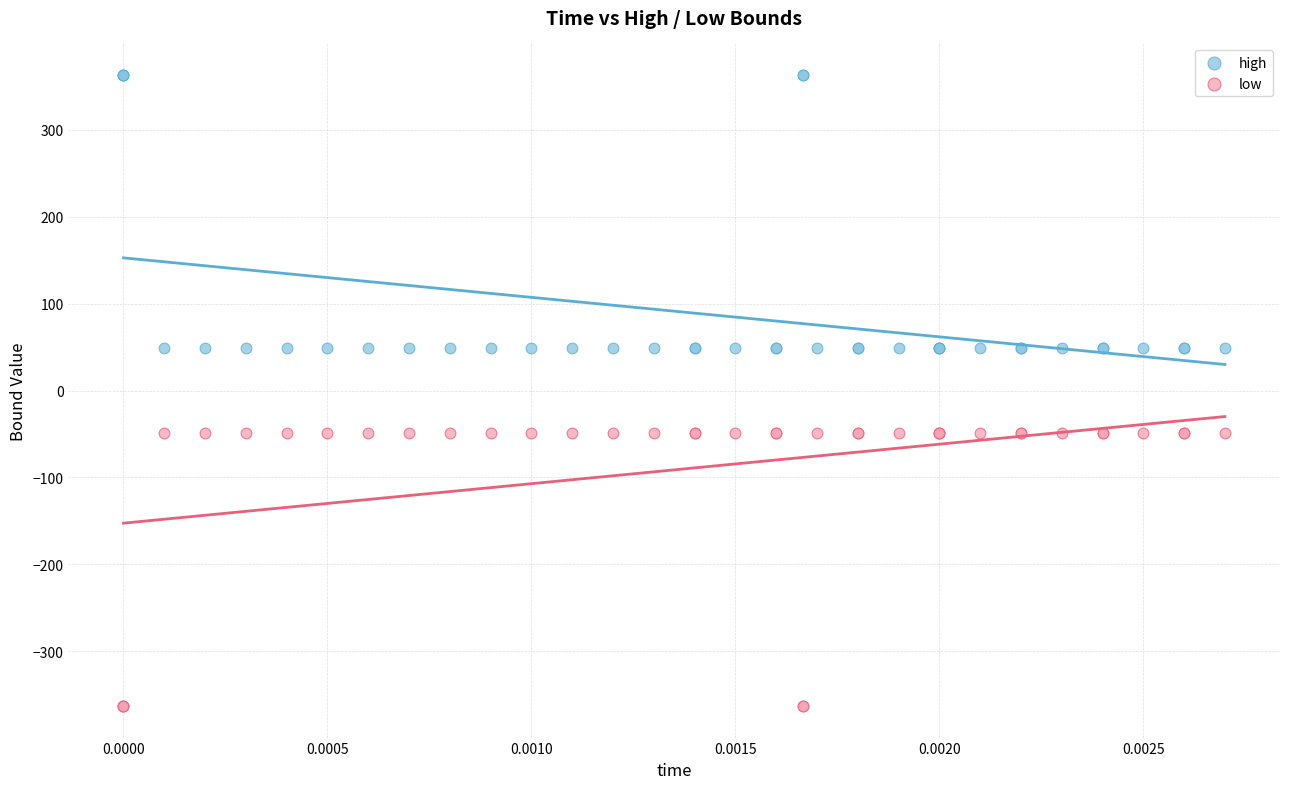

Which series contains the lowest Y value?

low